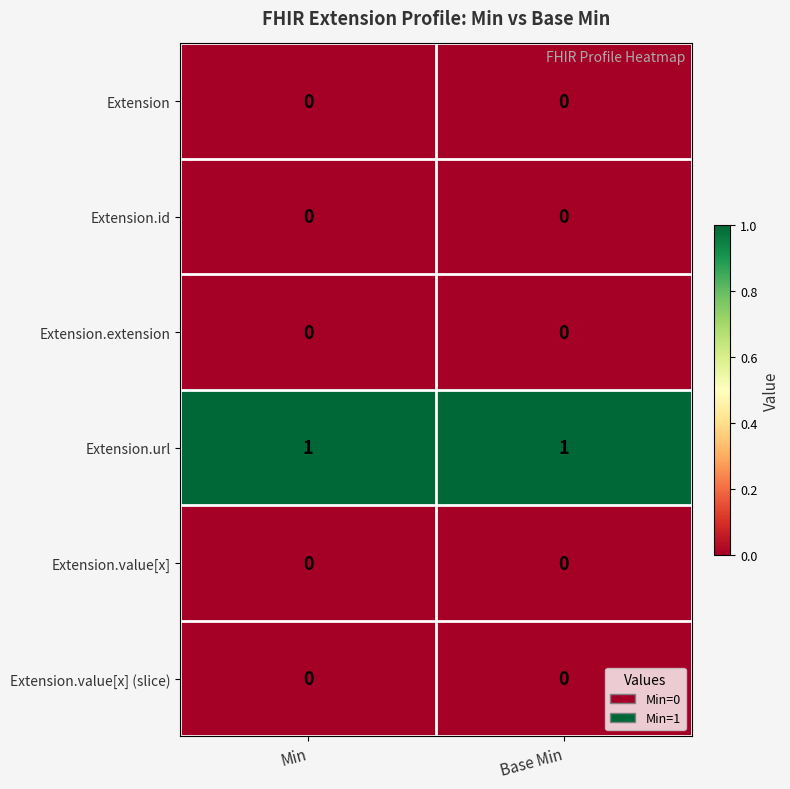

Reading right to left, extract all data points from this chart.

Extension: 0	0
Extension.id: 0	0
Extension.extension: 0	0
Extension.url: 1	1
Extension.value[x]: 0	0
Extension.value[x] (slice): 0	0